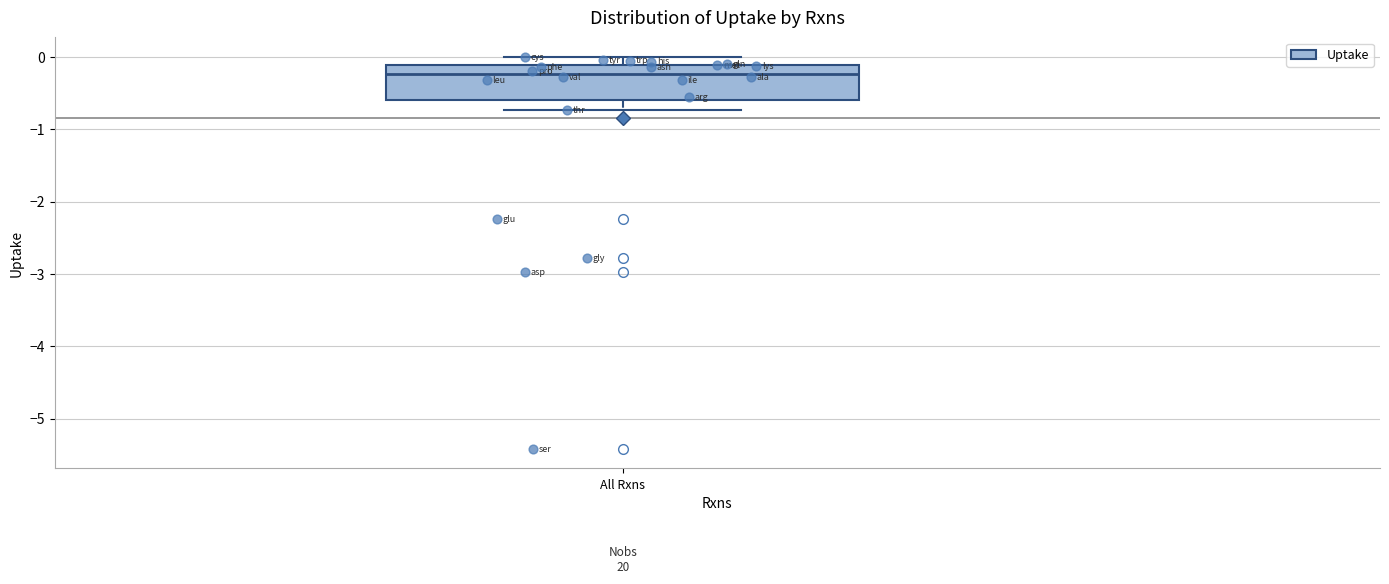

Transcribe this box plot: give where the median line is, the range the box spans, and where the two whiskers end, as read against the y-axis. The values are not printed on the chart, so give them approximately, as read against the axis.

median -0.2, box -0.6 to -0.1, whiskers -0.7 to 0.0